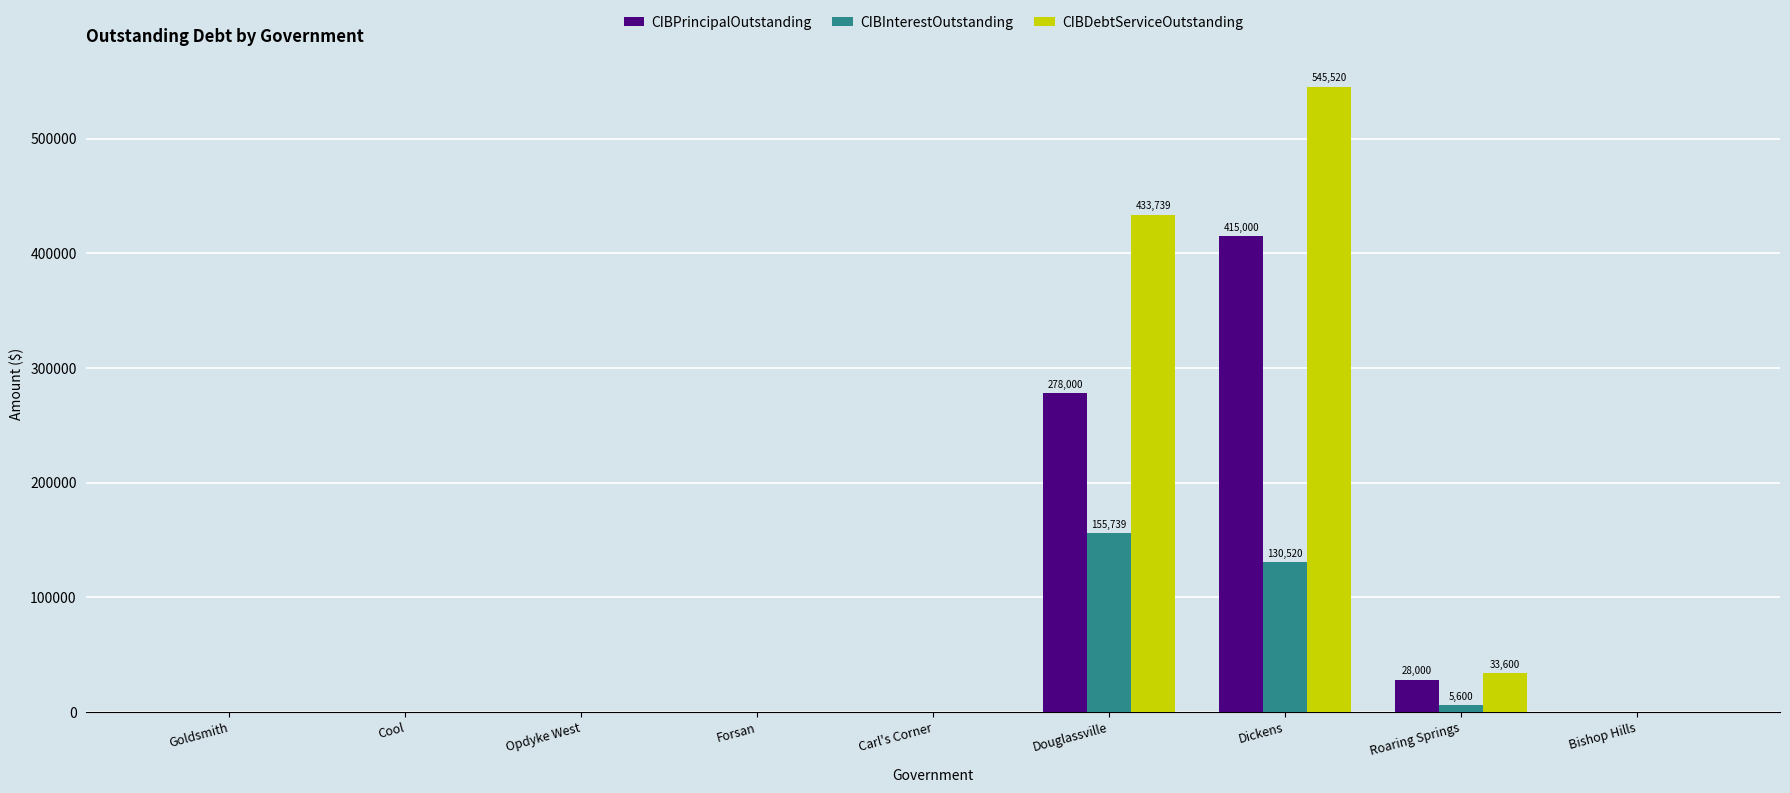

At which category is the sum across all series the highest?

Dickens